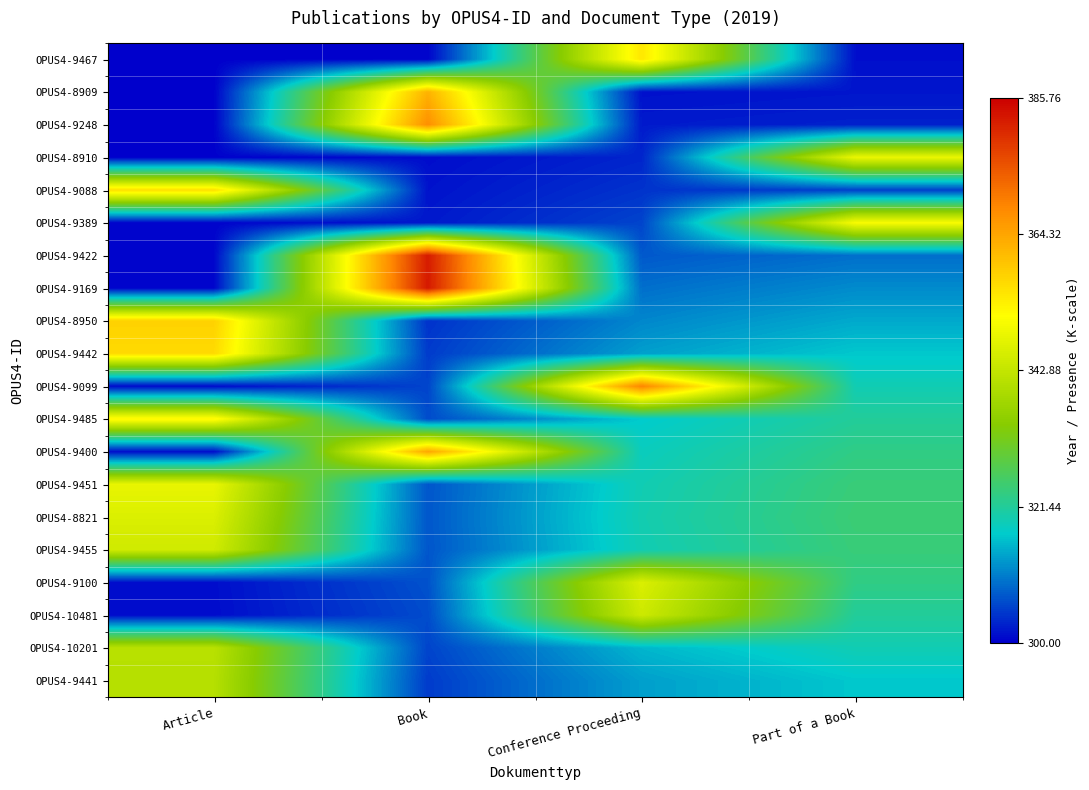

Rank the series at Conference Proceeding from lowest to highest value.

OPUS4-8909, OPUS4-9248, OPUS4-8910, OPUS4-9088, OPUS4-9389, OPUS4-9422, OPUS4-9169, OPUS4-8950, OPUS4-9442, OPUS4-9441, OPUS4-10201, OPUS4-9485, OPUS4-9400, OPUS4-9451, OPUS4-9455, OPUS4-8821, OPUS4-10481, OPUS4-9100, OPUS4-9467, OPUS4-9099